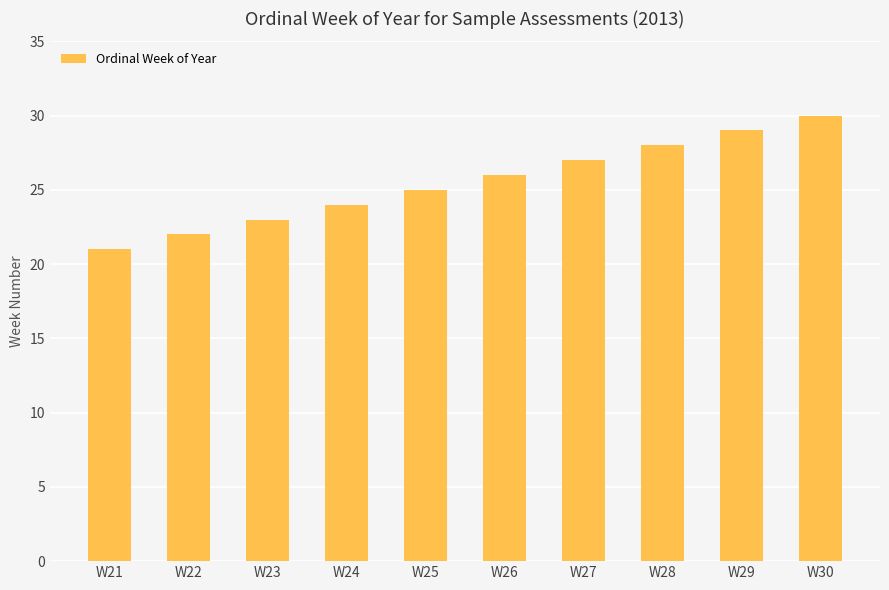

The value at W29 is 29. True or false?

True